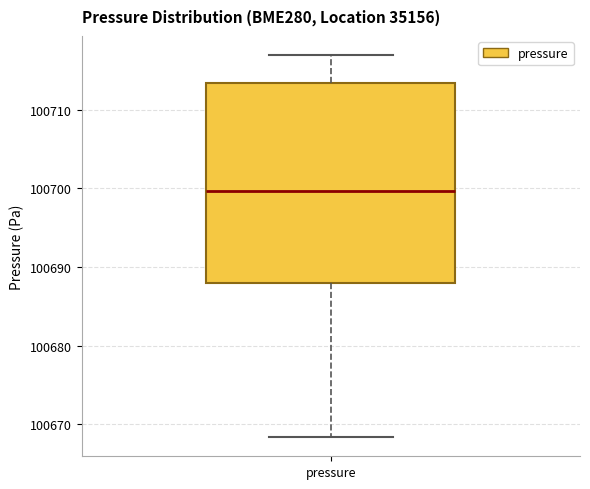

Read this box plot against the y-axis: the position of the median line, the range covered by the box, and the ends of both whiskers. The values are not printed on the chart, so give them approximately, as read against the axis.

median 100700, box 100688 to 100713, whiskers 100668 to 100717